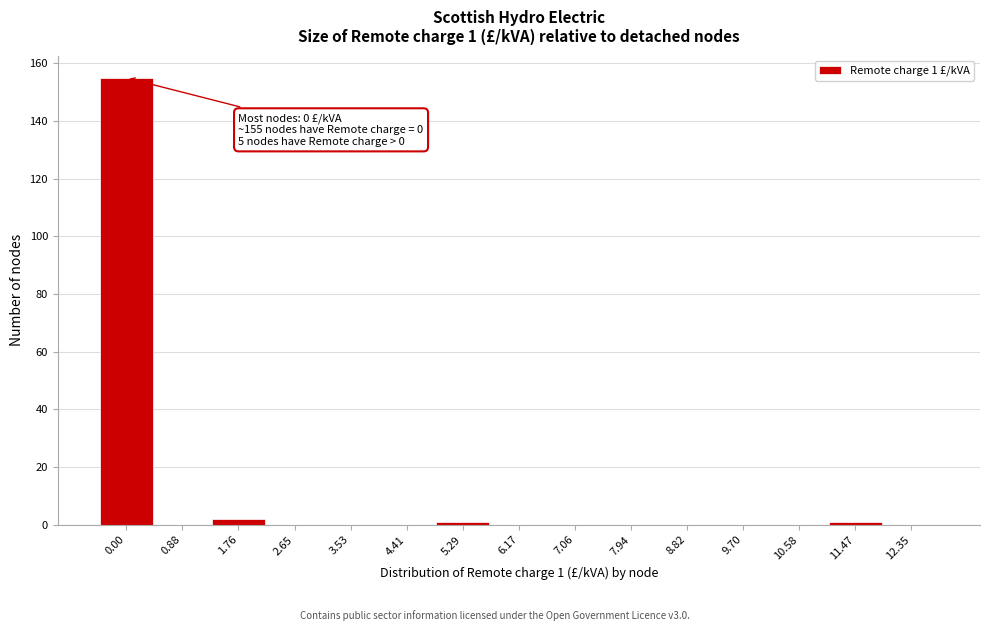

Reading left to right, extract all data points from this chart.

0.00=155	0.88=0	1.76=2	2.65=0	3.53=0	4.41=0	5.29=1	6.17=0	7.06=0	7.94=0	8.82=0	9.70=0	10.58=0	11.47=1	12.35=0